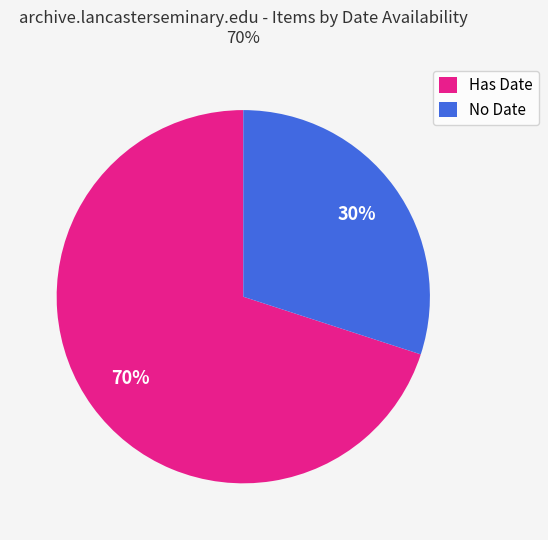

Is it true that Has Date is 83% of the pie?

False